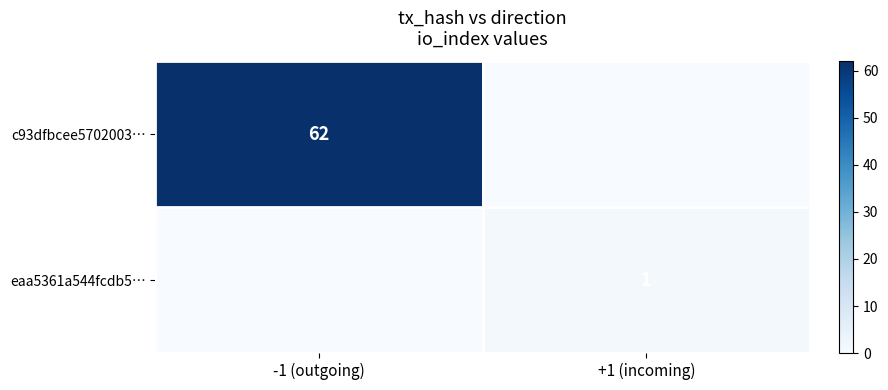

True or false: eaa5361a544fcdb5… has a value of 0 at +1 (incoming).

False